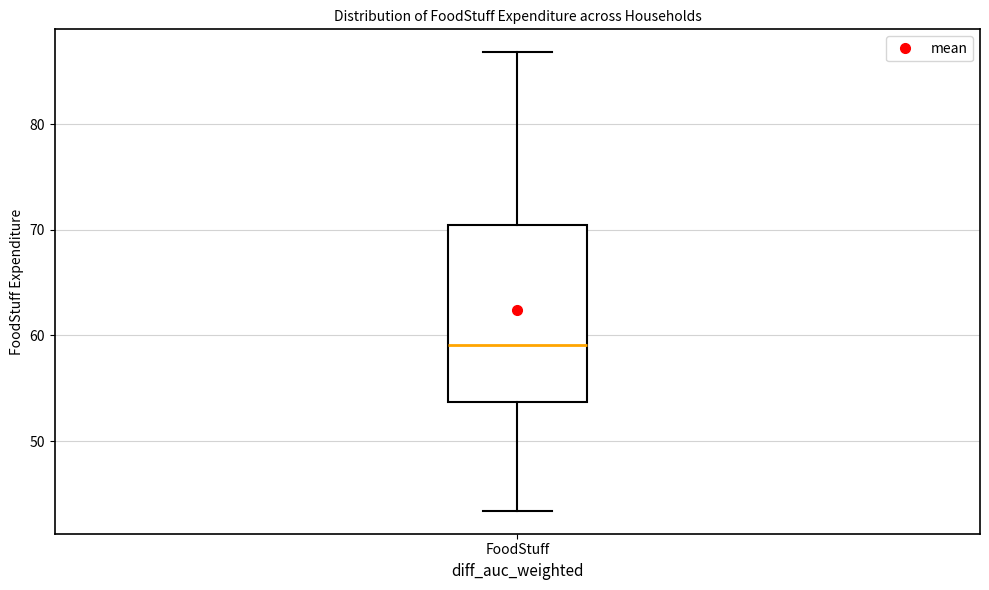

Read this box plot against the y-axis: the position of the median line, the range covered by the box, and the ends of both whiskers. The values are not printed on the chart, so give them approximately, as read against the axis.

median 59, box 54 to 70, whiskers 43 to 87